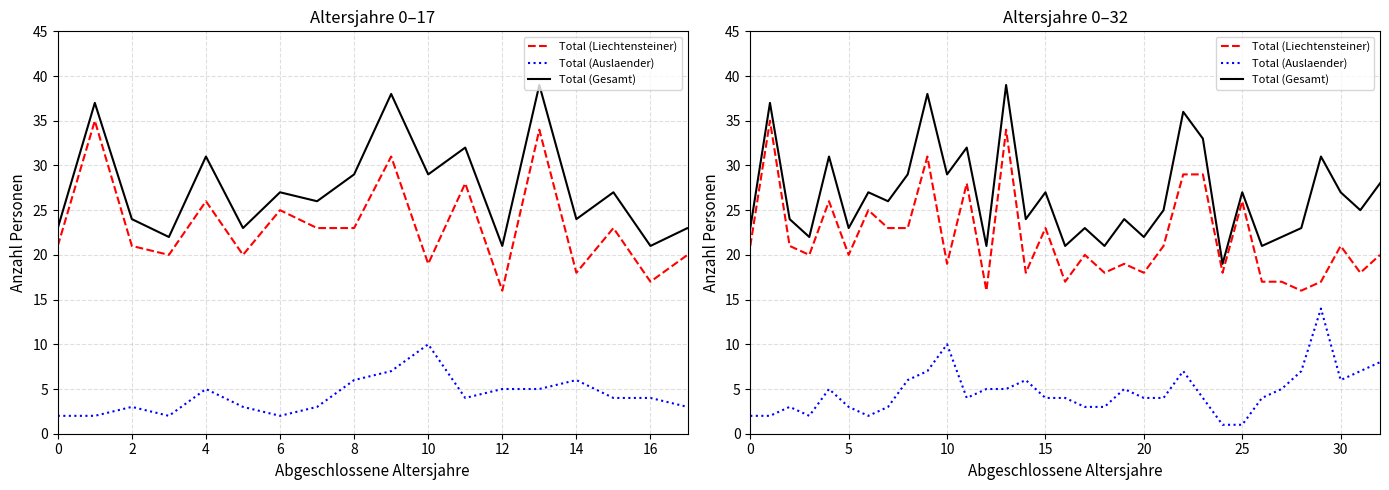

How many values in the Total (Gesamt) series exceed 25?

16